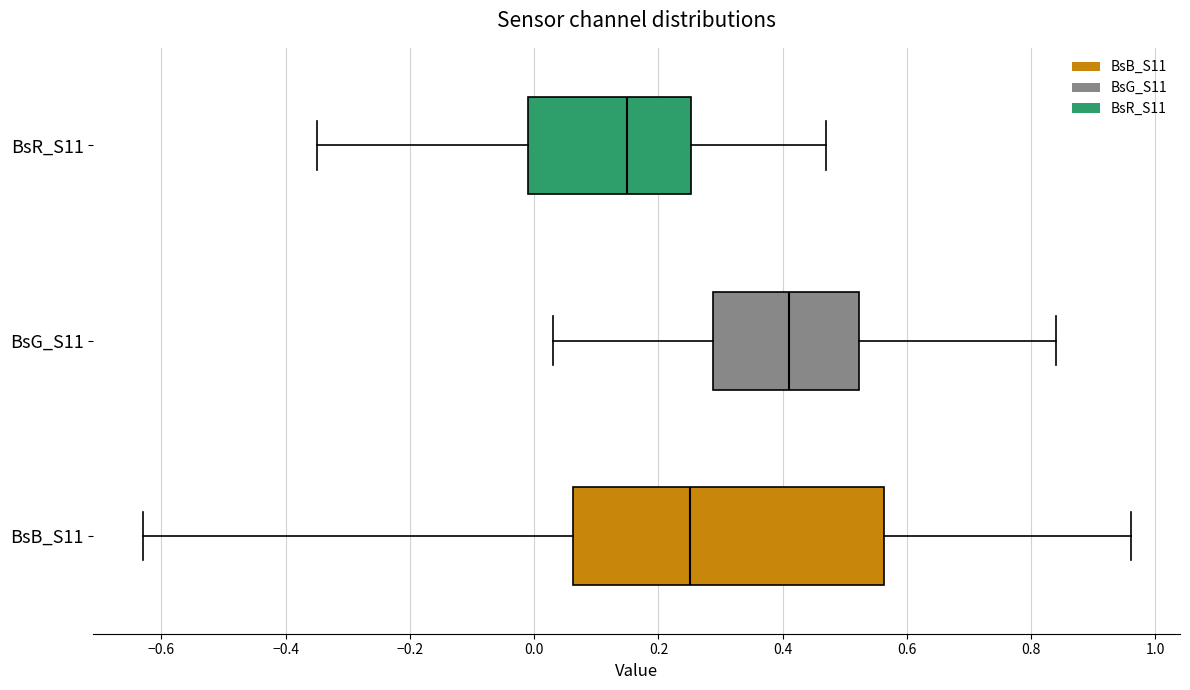

Reading bottom to top, read every box against the x-axis: the position of its median line, the range the box covers, and the ends of its whiskers. The values are not printed on the chart, so give them approximately, as read against the axis.

BsB_S11: median 0.26, box 0.06 to 0.56, whiskers -0.62 to 0.96
BsG_S11: median 0.42, box 0.28 to 0.52, whiskers 0.04 to 0.84
BsR_S11: median 0.16, box 0.00 to 0.26, whiskers -0.34 to 0.48